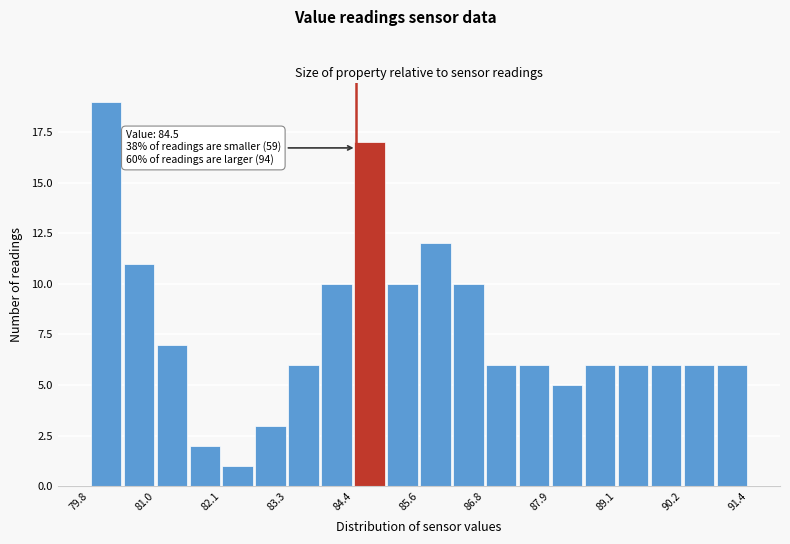

Read against the x-axis, roughly where is the centre of the tallest bar?

80.0